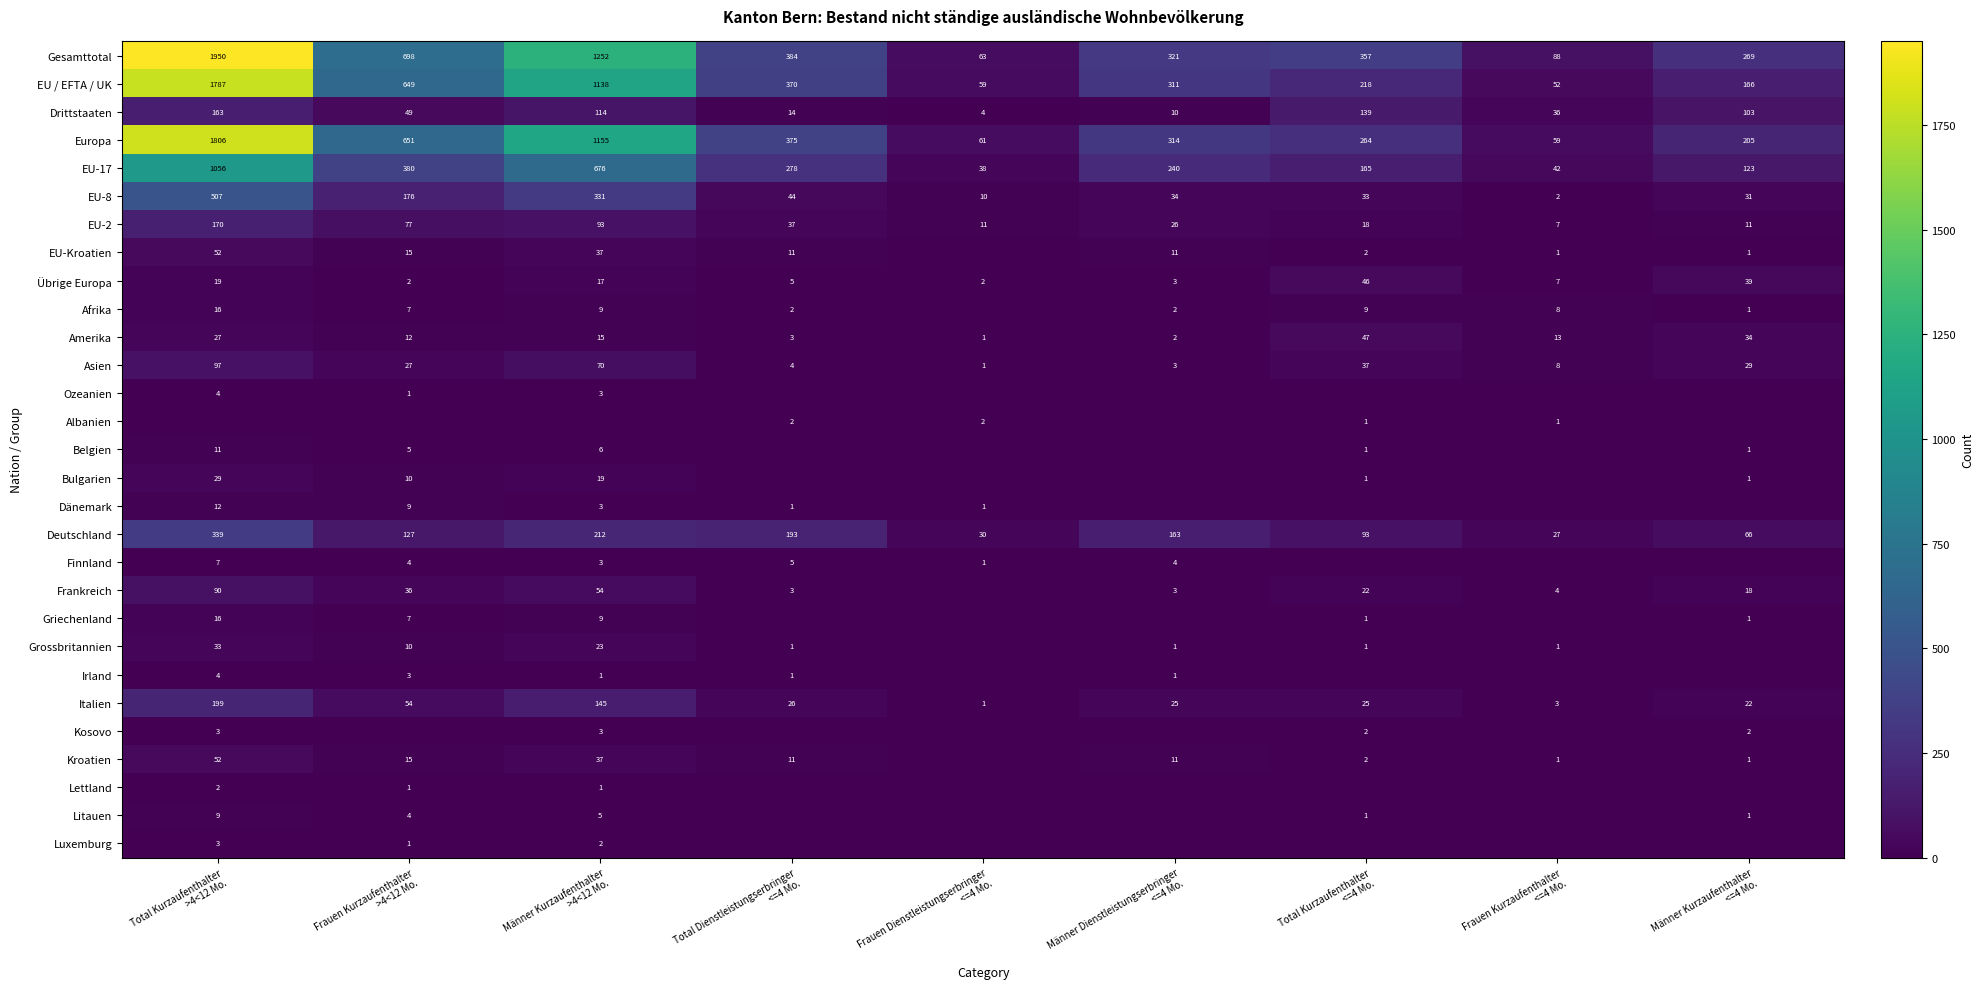

What is the difference between the maximum and second lowest values in the Übrige Europa series?

44